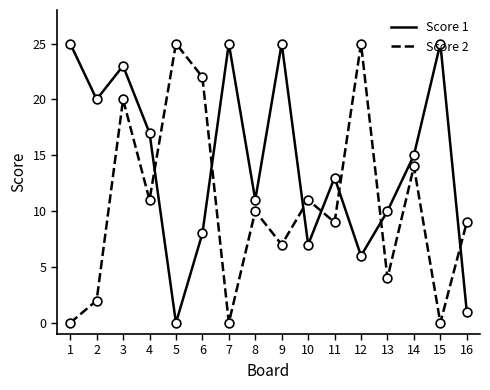

What are all the series names shown in the legend?

Score 1, Score 2